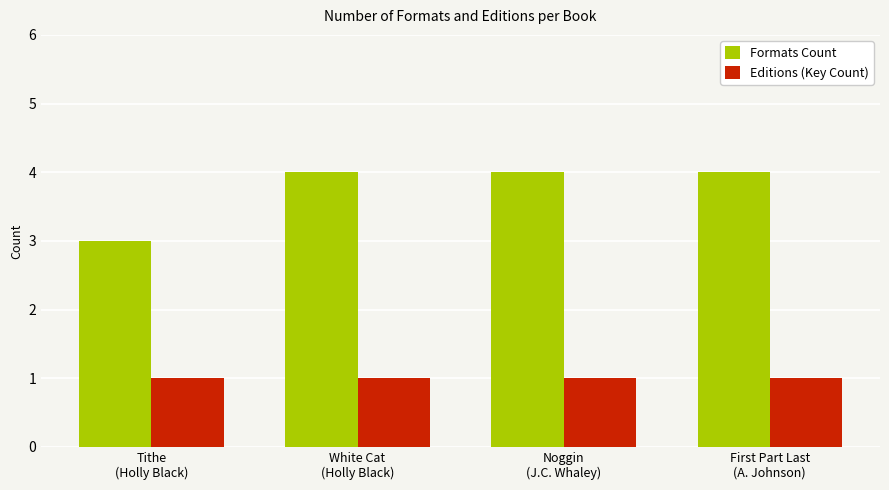

What is the total value across all series at Noggin
(J.C. Whaley)?

5